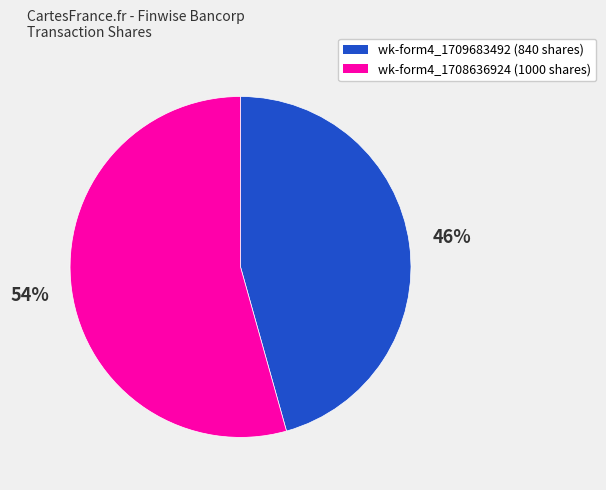

Does any single category account for the majority?

Yes